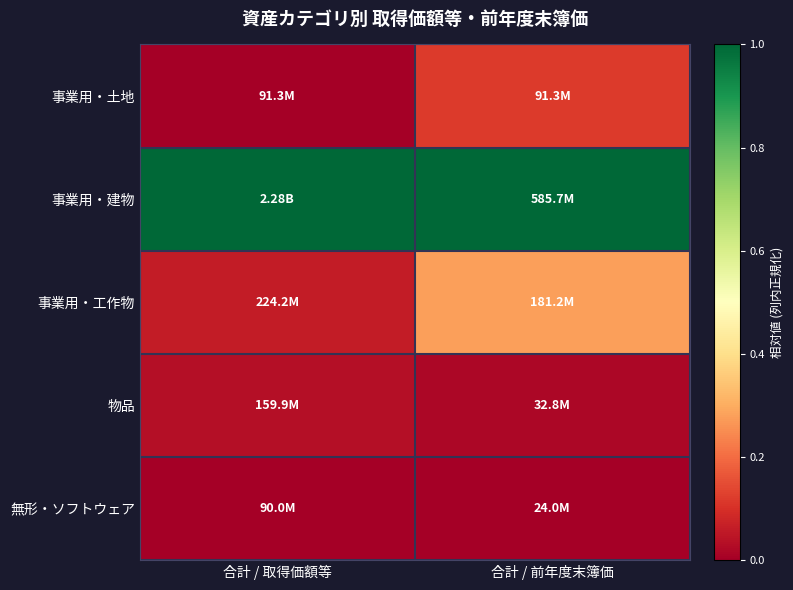

How many distinct data groups are displayed?

5